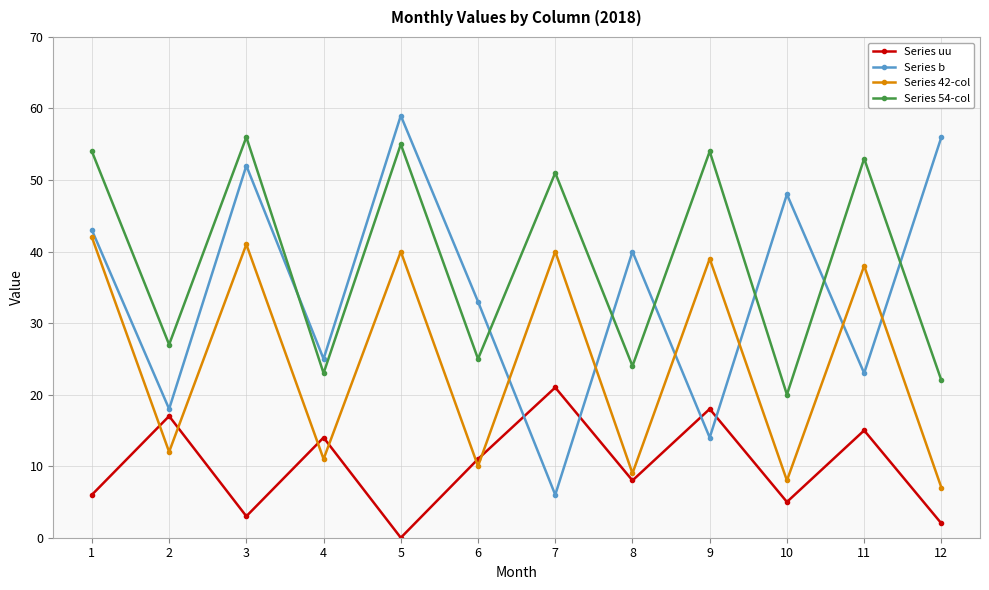

Which series has the widest spread of values?

Series b